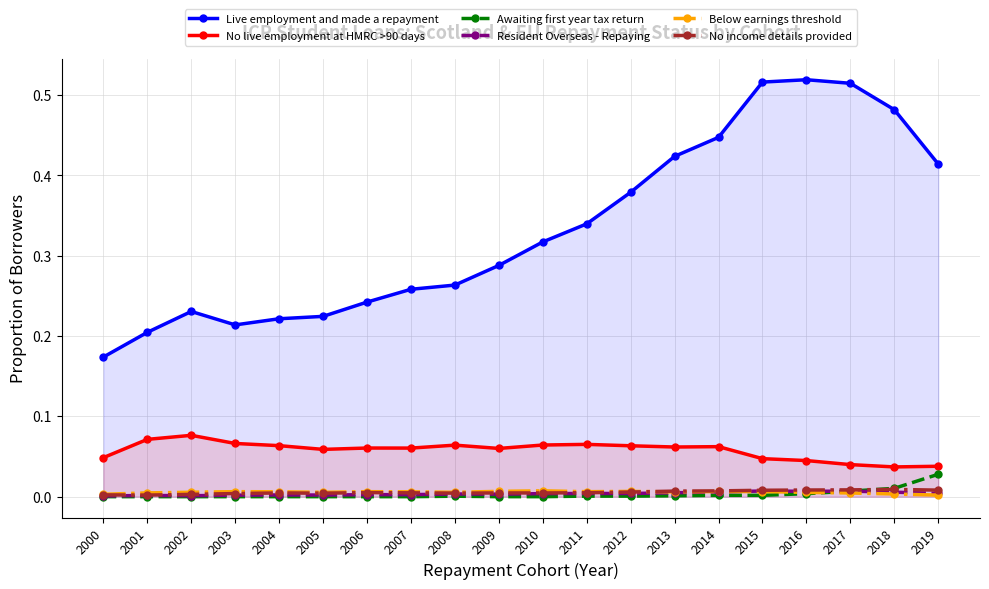

True or false: Live employment and made a repayment and Below earnings threshold intersect in this chart.

False